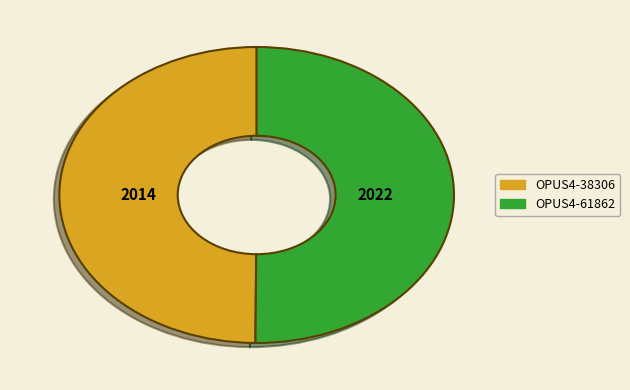

Do OPUS4-61862 and OPUS4-38306 together represent more than half of the pie?

Yes